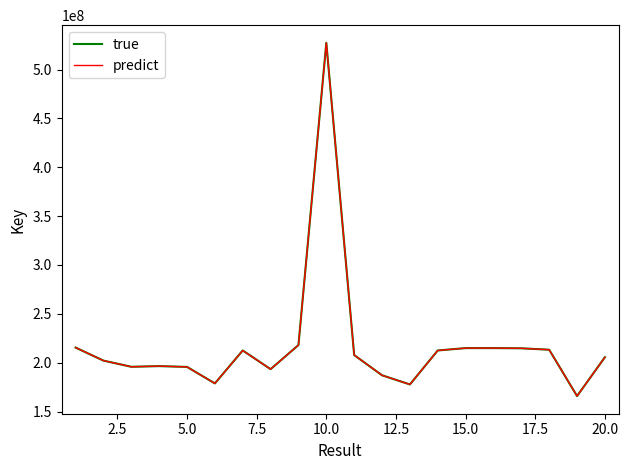

What is the value of the predict point at the 14th from the left?

212465782